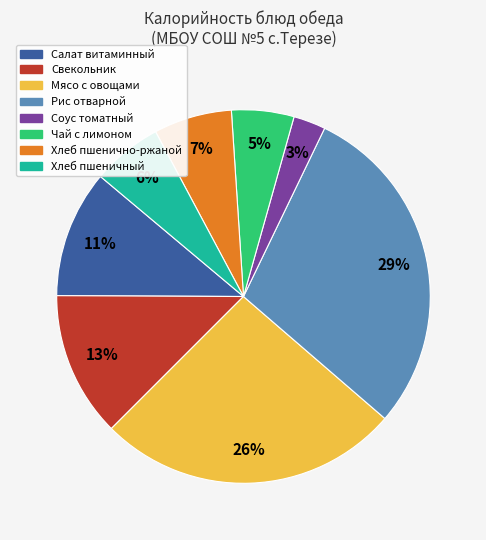

Does Хлеб пшенично-ржаной account for over 50% of the chart?

No